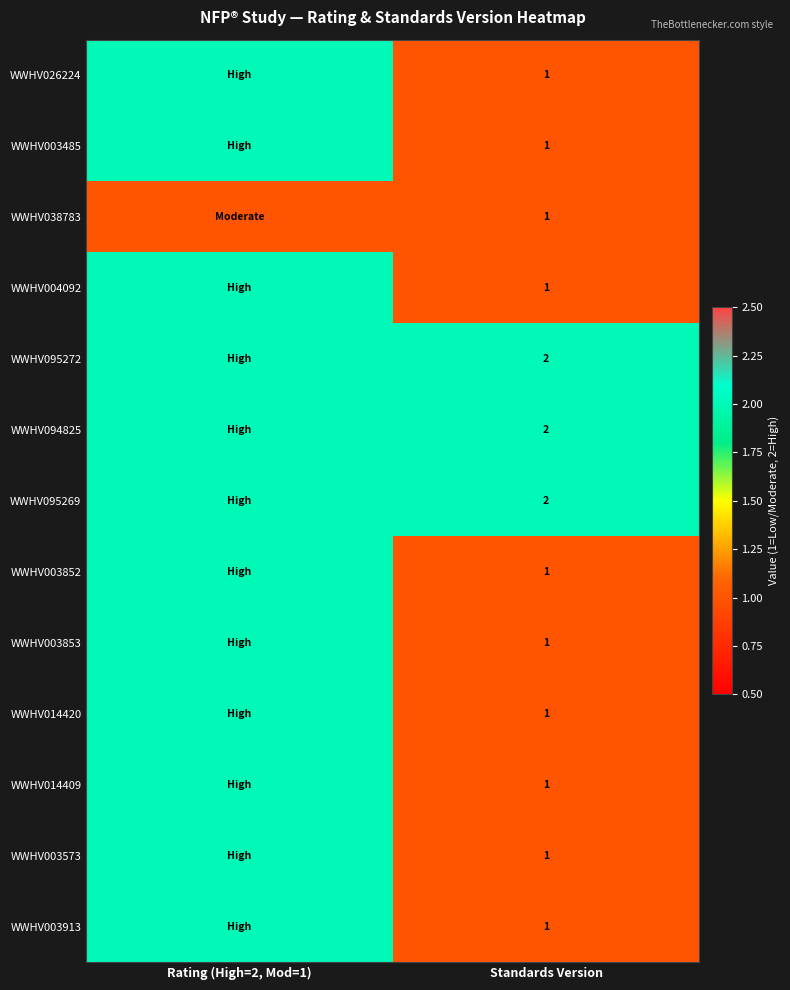

True or false: WWHV026224 has a value of 1 at Standards Version.

True